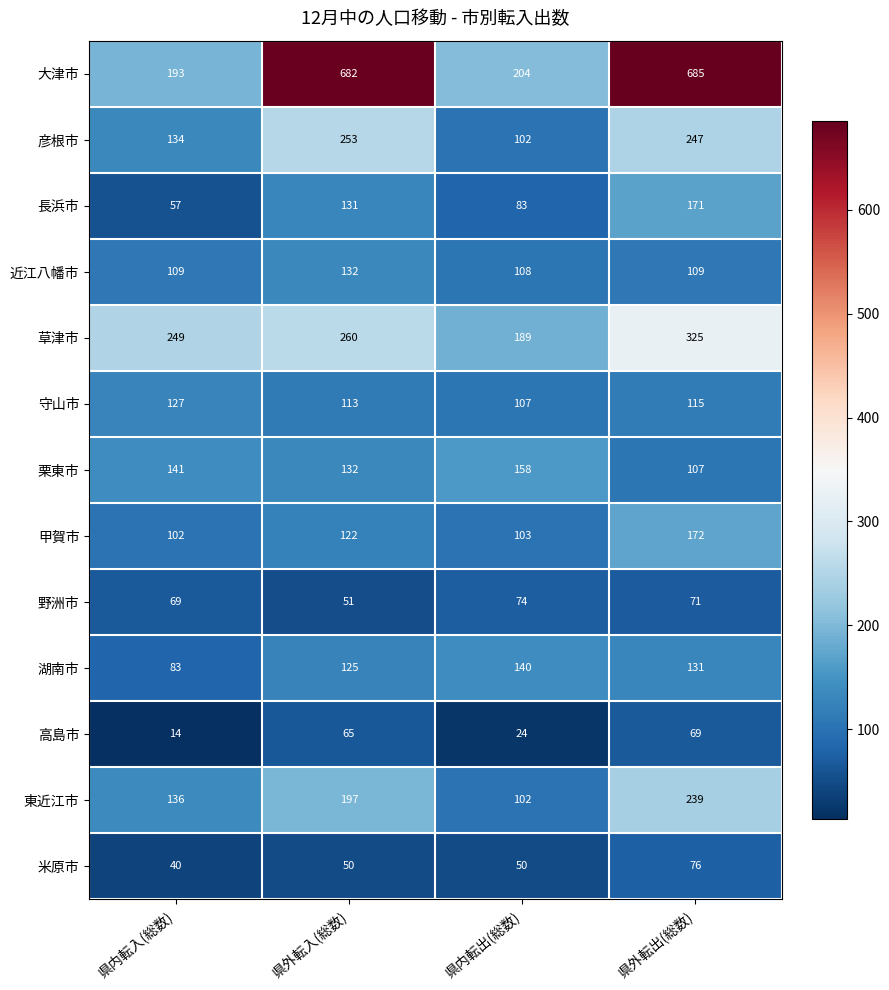

Rank the categories by 東近江市 value from highest to lowest.

県外転出(総数), 県外転入(総数), 県内転入(総数), 県内転出(総数)